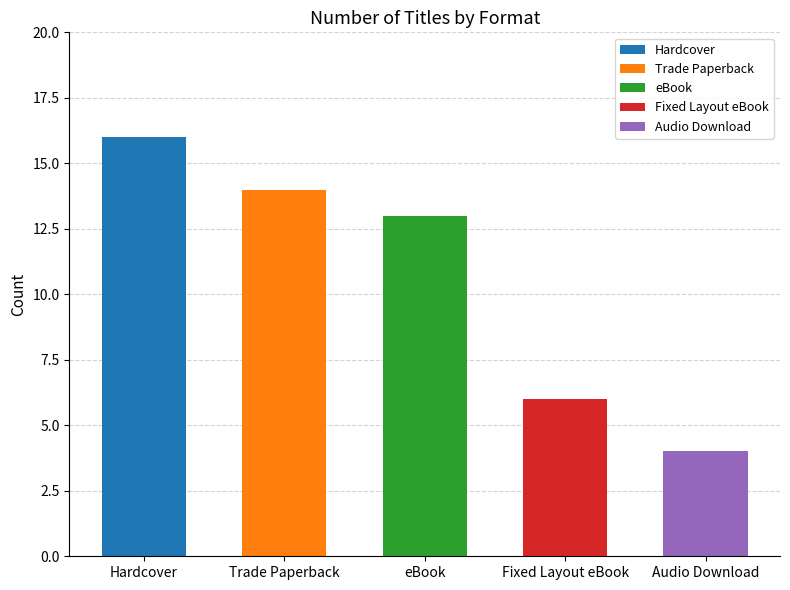

Reading left to right, transcribe all the data shown in this chart.

16	14	13	6	4